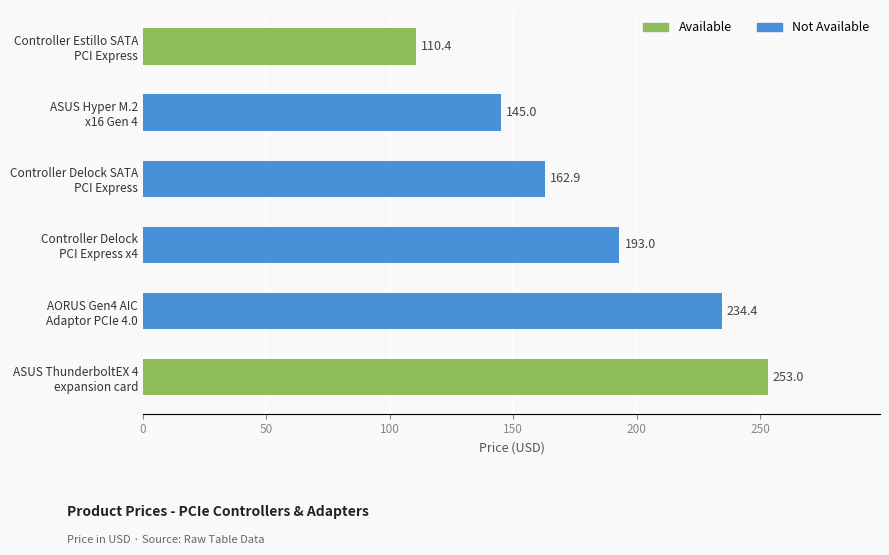

At which category does the chart reach its peak across all series?

ASUS ThunderboltEX 4
expansion card